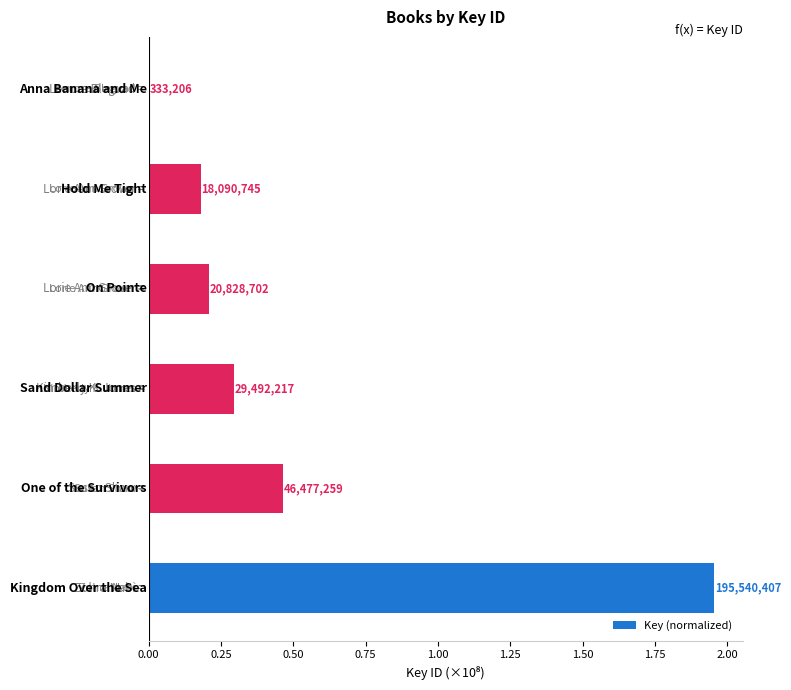

Are the bars horizontal?

Yes